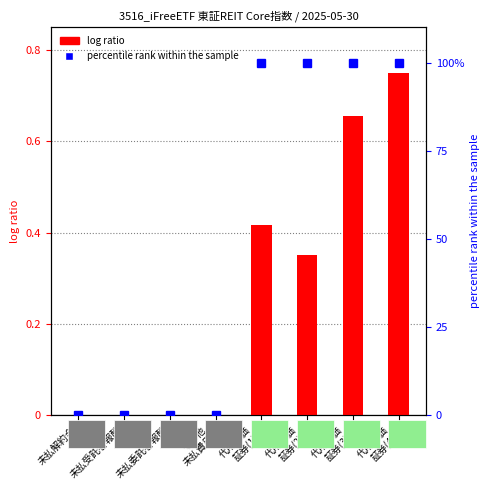

Does the chart contain stacked bars?

No